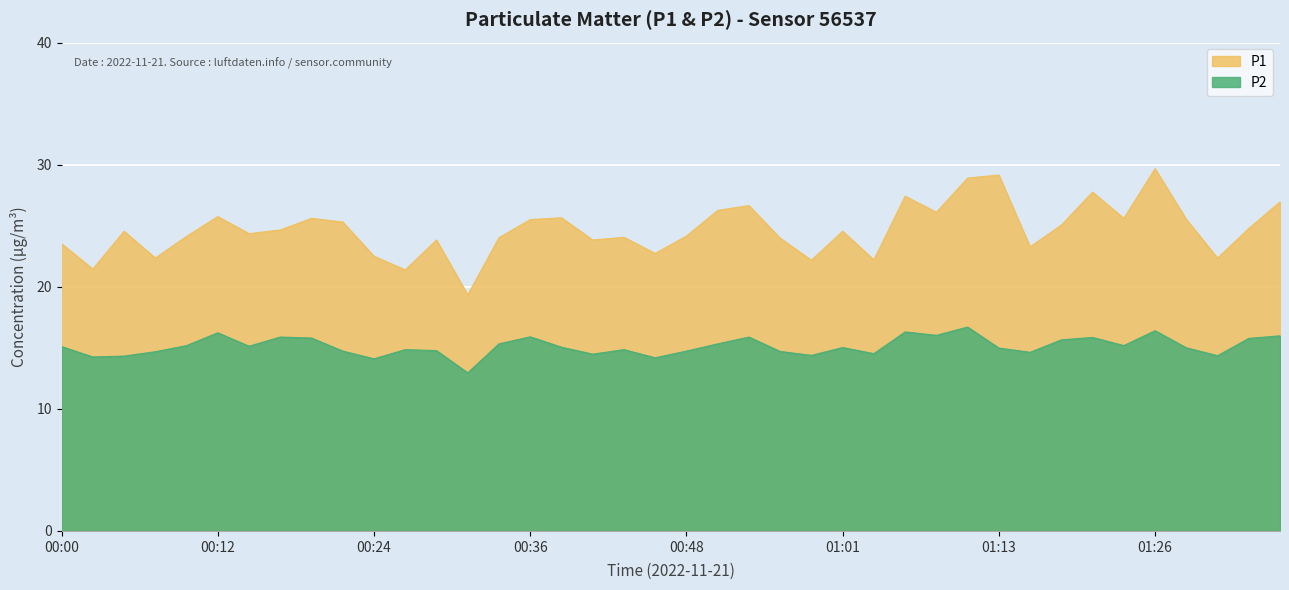

How many lines are shown in the chart?

2